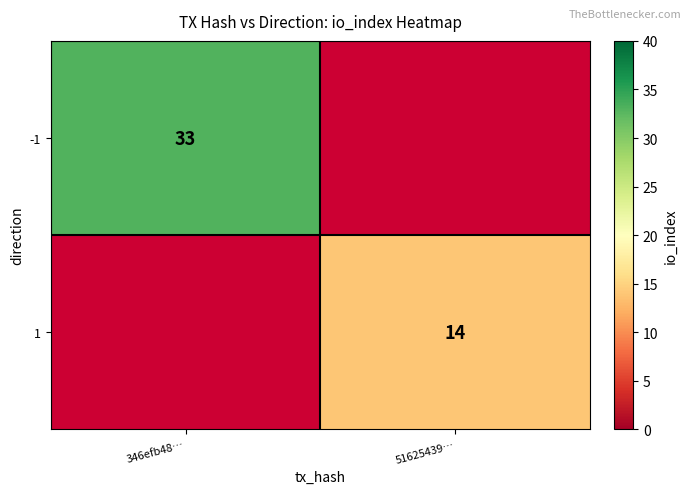

Is the value of 1 at 51625439… greater than the value of -1 at 346efb48…?

No